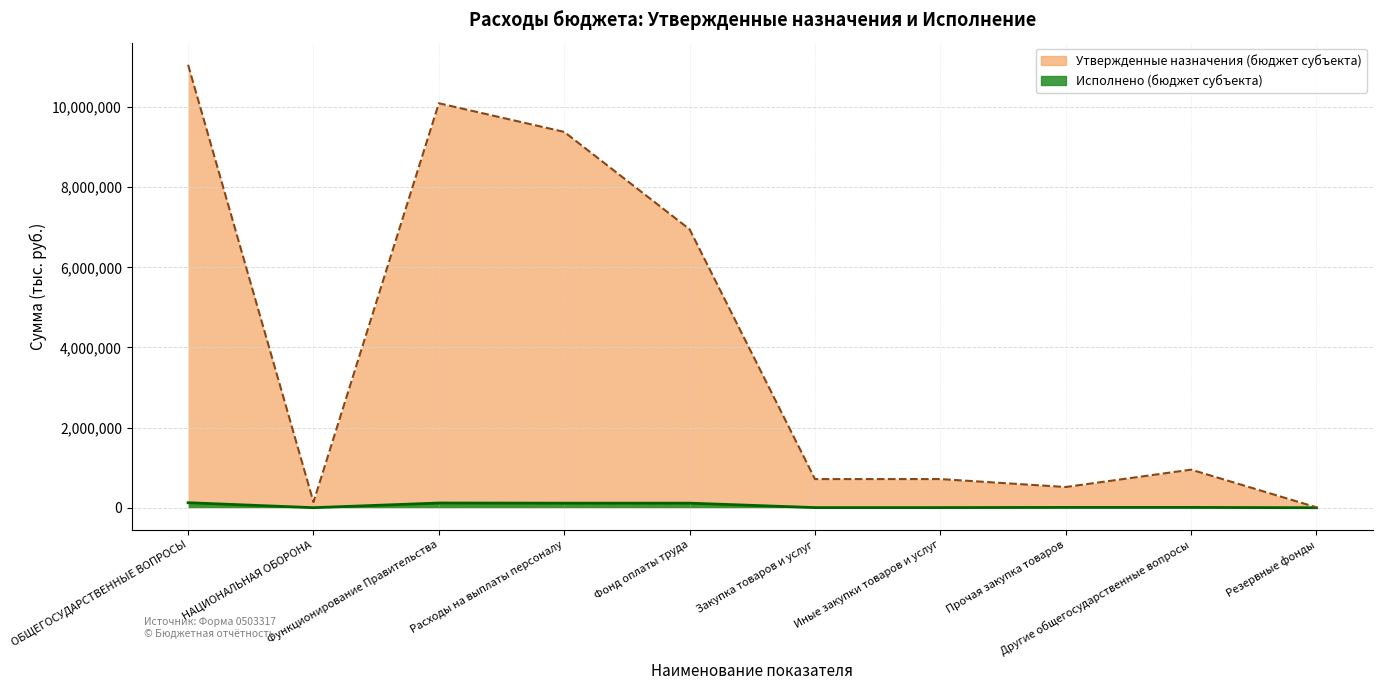

What is the total value across all series at Иные закупки товаров и услуг?

718600.0